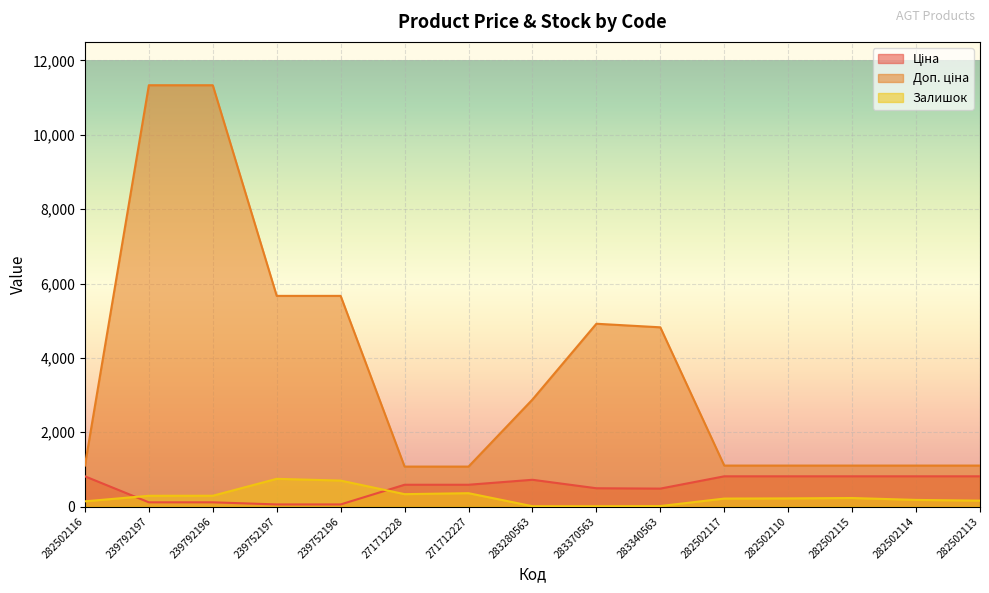

Which series has the largest total across all categories?

Доп. ціна